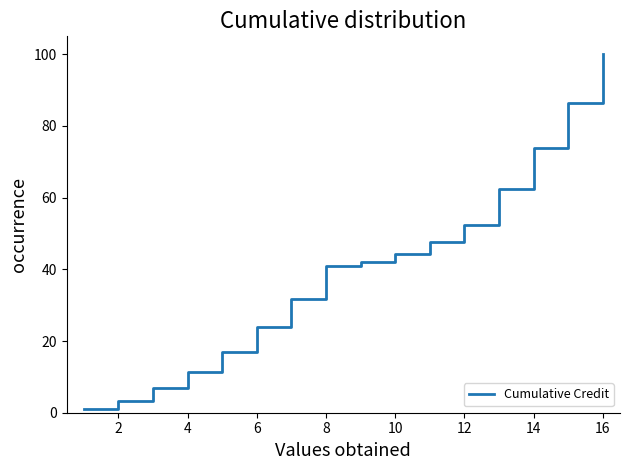

What is the maximum value shown in the chart?

100.0